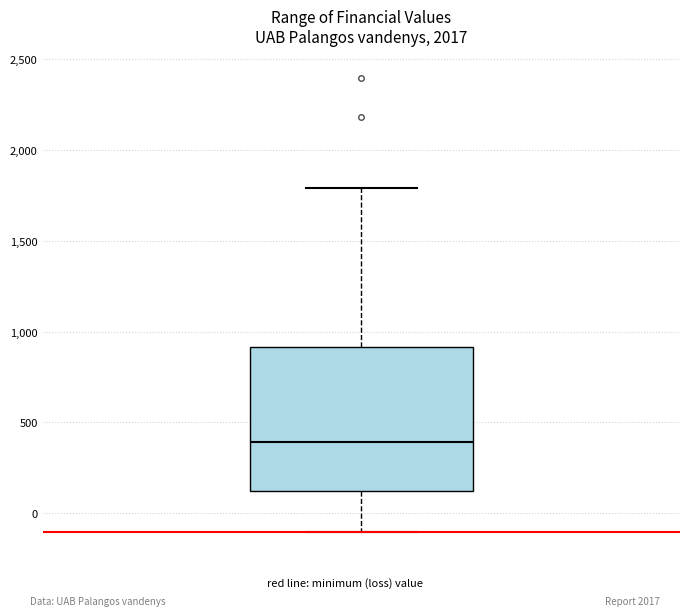

Read this box plot against the y-axis: the position of the median line, the range covered by the box, and the ends of both whiskers. The values are not printed on the chart, so give them approximately, as read against the axis.

median 400, box 100 to 900, whiskers -100 to 1800